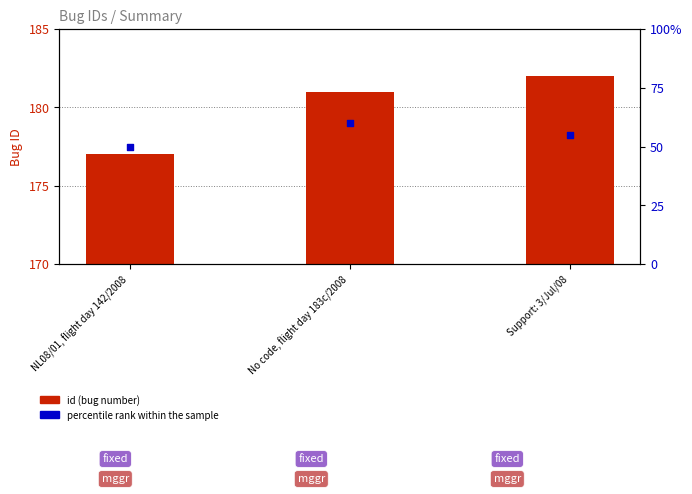

Which series has the largest total across all categories?

id